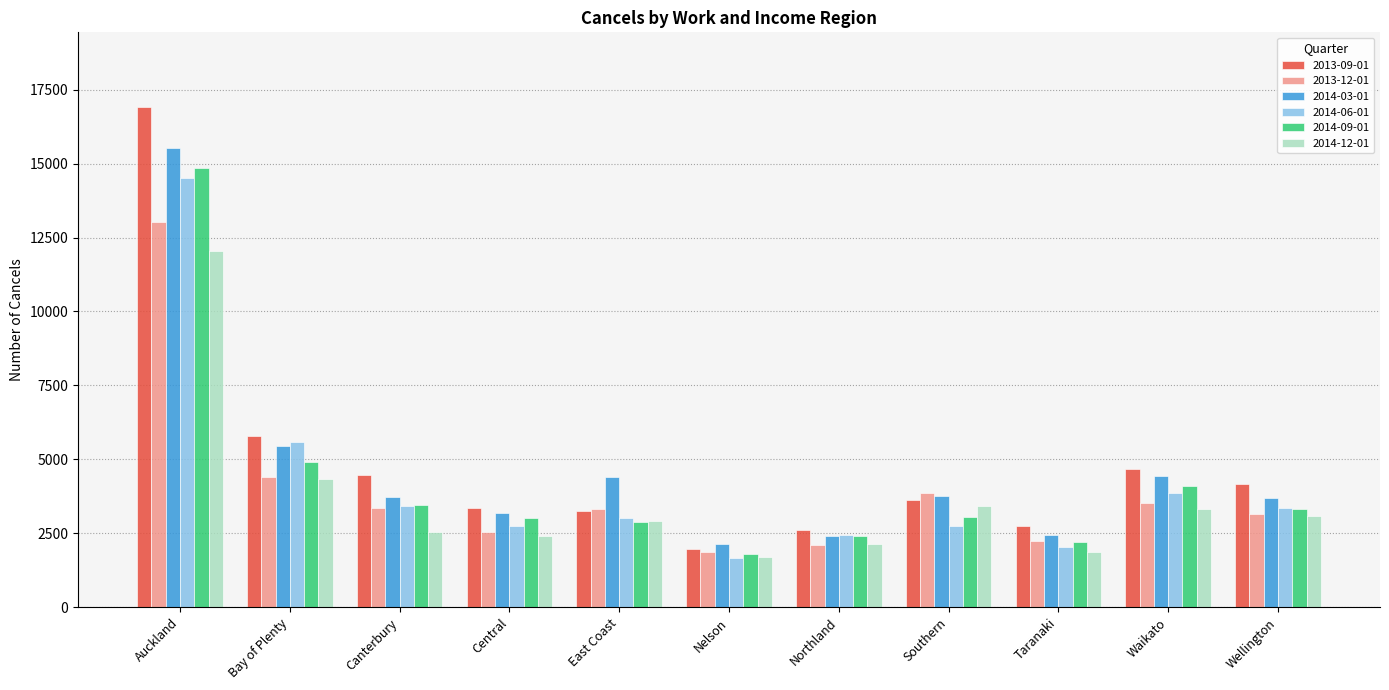

Read the 2014-06-01 value at Wellington.

3357